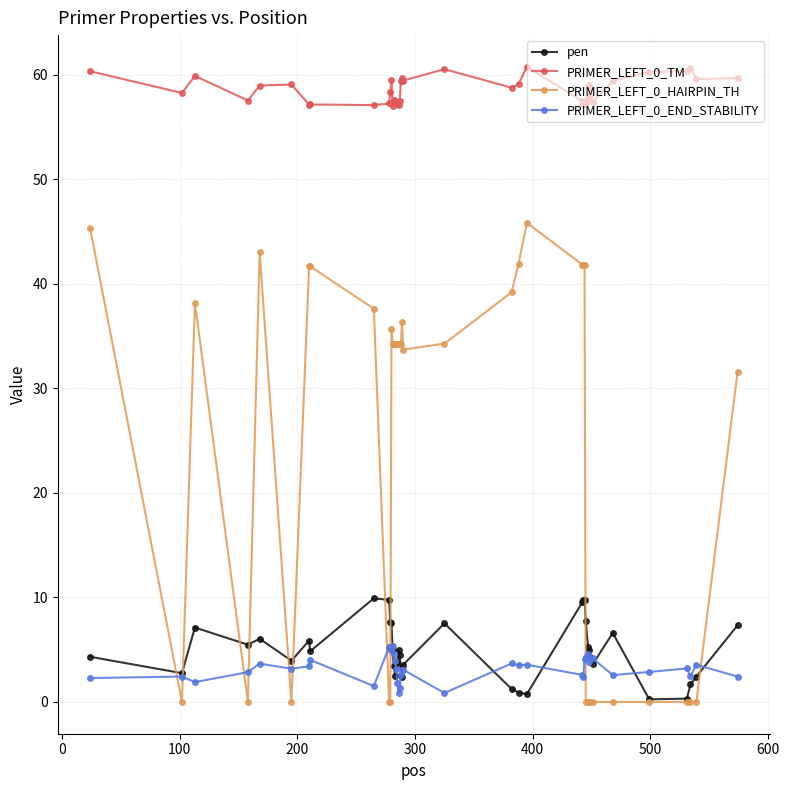

What is the value of the PRIMER_LEFT_0_HAIRPIN_TH point at the 9th from the left?

37.6